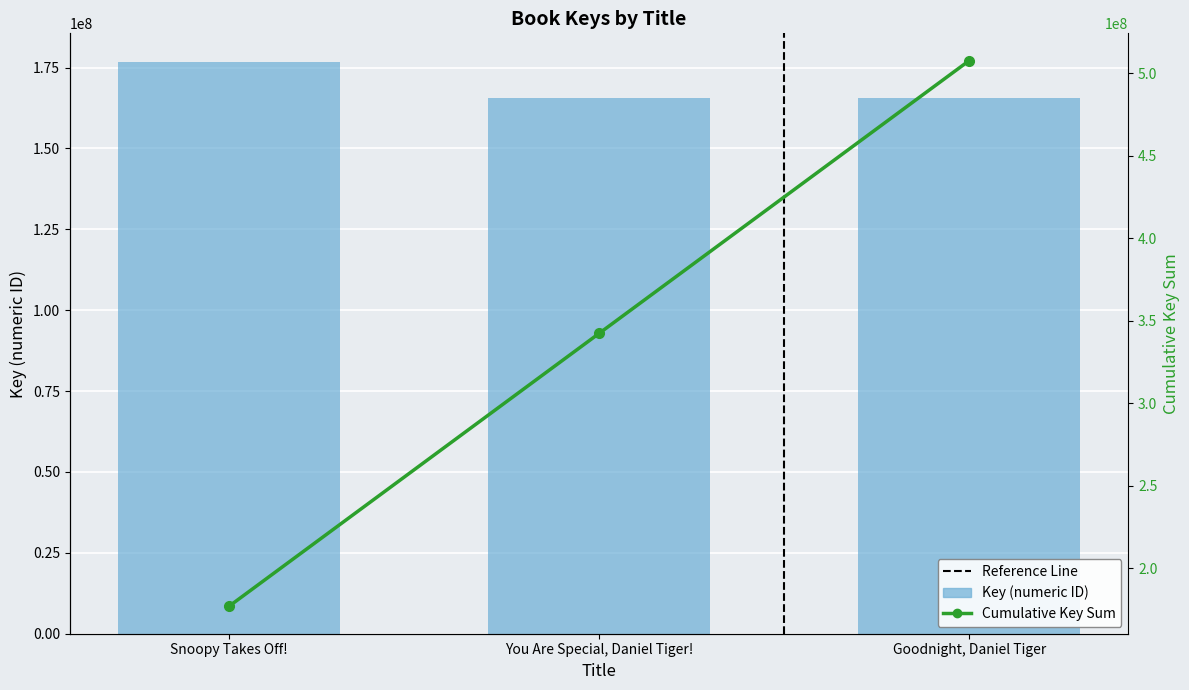

List the labels in order of value, smallest first.

Goodnight, Daniel Tiger, You Are Special, Daniel Tiger!, Snoopy Takes Off!